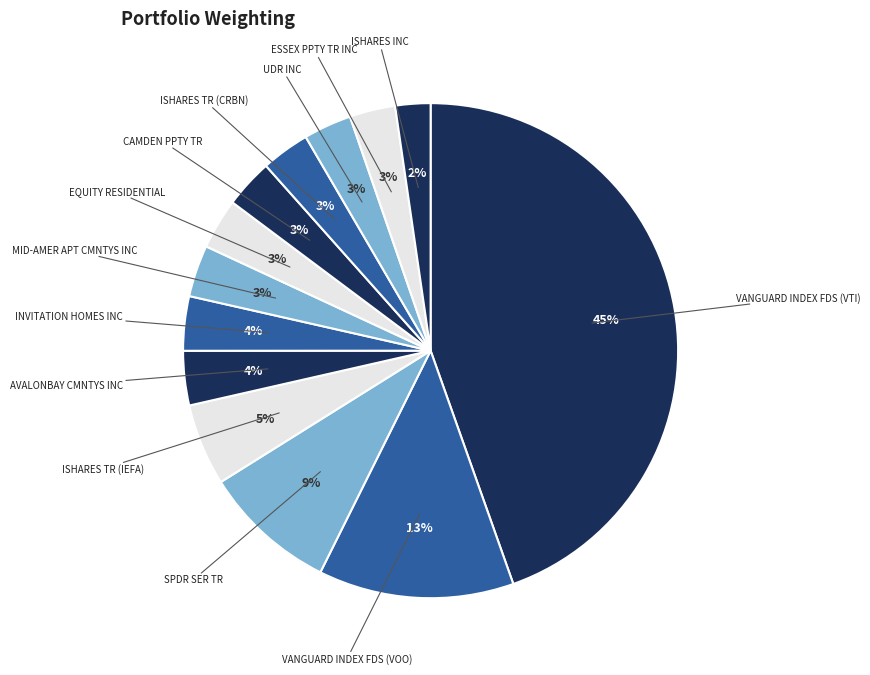

Approximately how many times larger is the value at ESSEX PPTY TR INC compared to UDR INC?

1.0